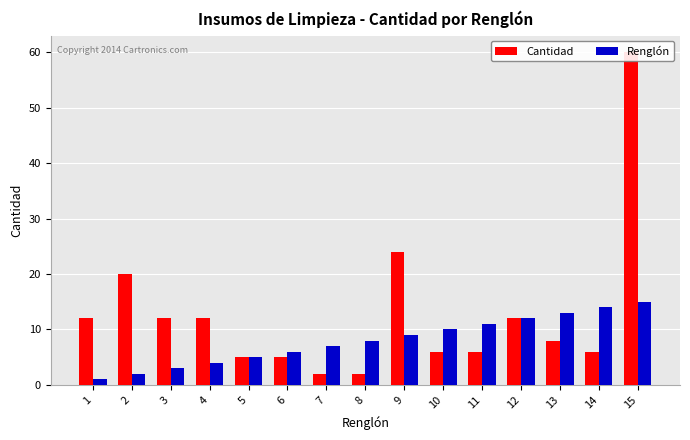

What is the total value across all series at 9?

33